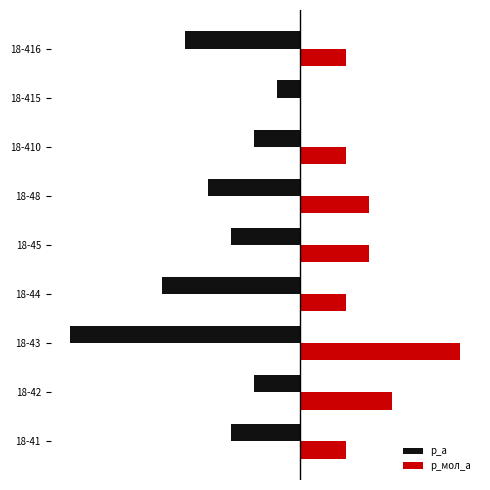

What are all the series names shown in the legend?

р_а, р_мол_а